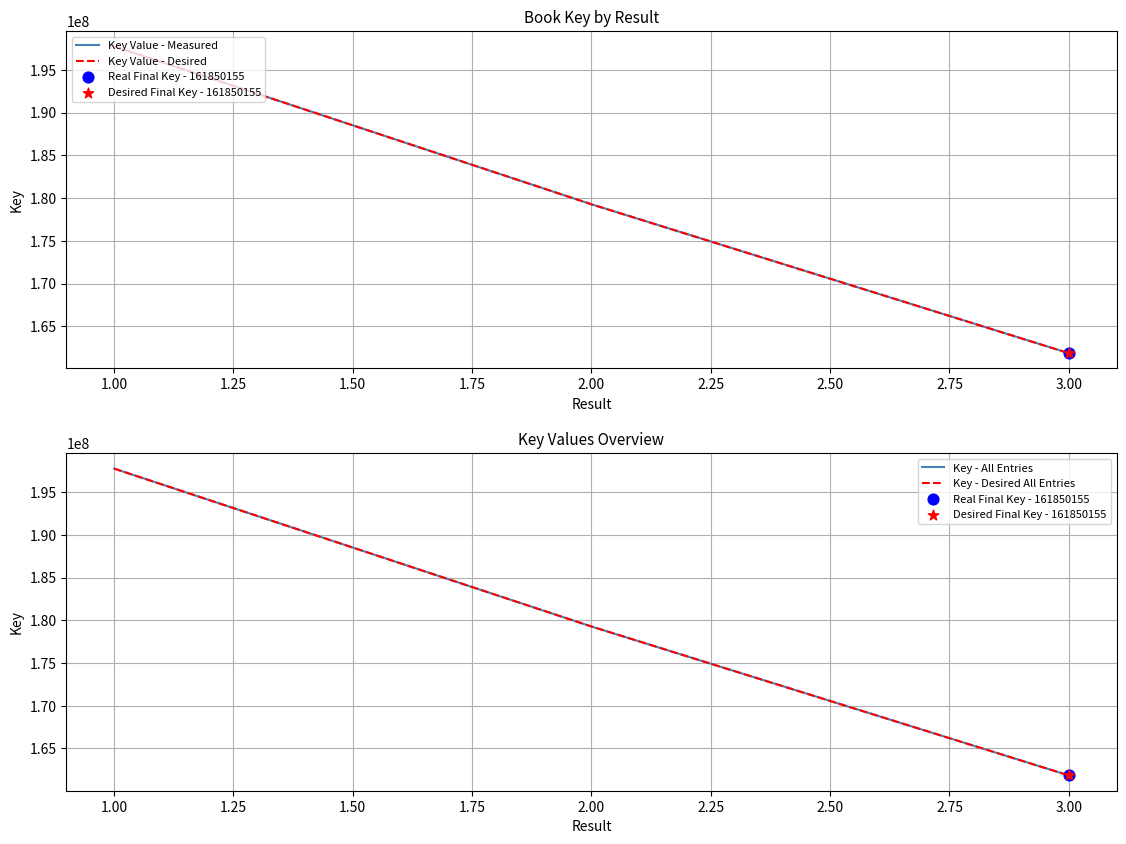

Which has a higher value, 3 or 1?

1